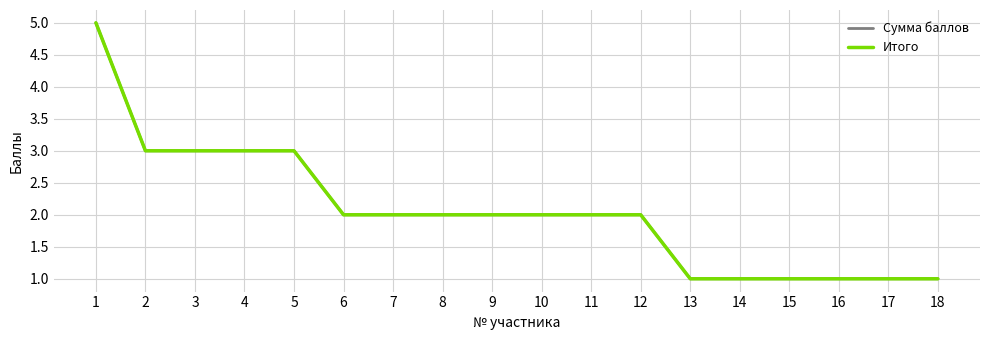

Is this an area chart (filled region under the line)?

No